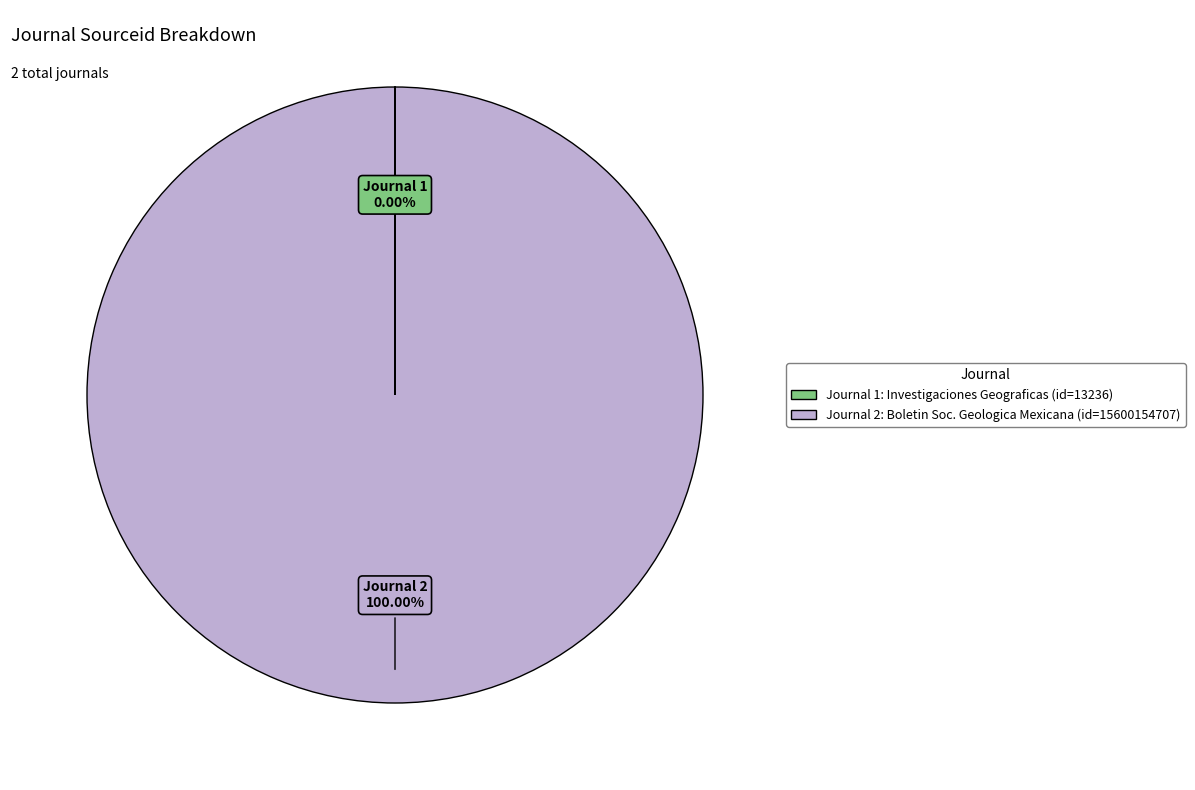

Is there a majority slice in this chart?

Yes